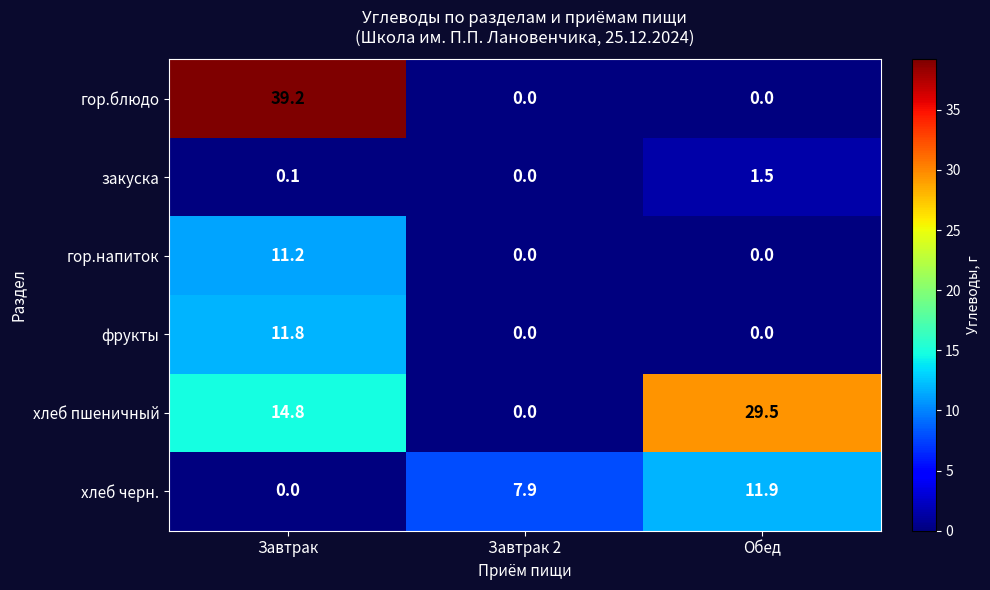

Between Завтрак and Обед, which series saw the biggest shift?

гор.блюдо